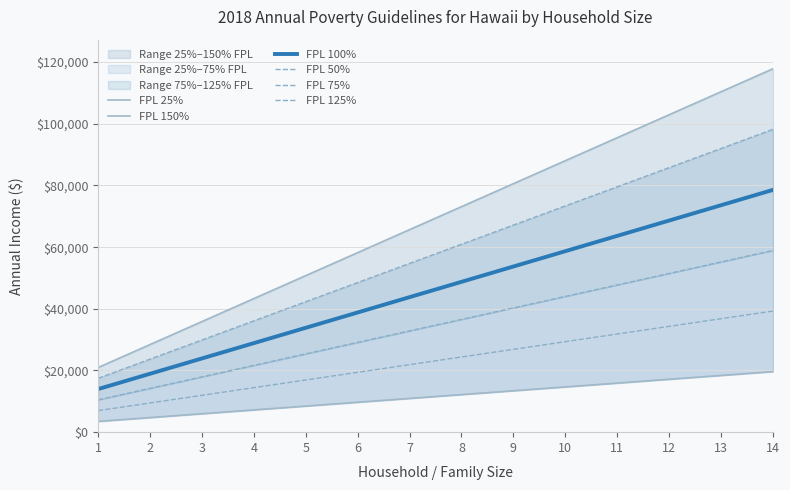

The FPL 150% series shows 68874.9 at 14. True or false?

False